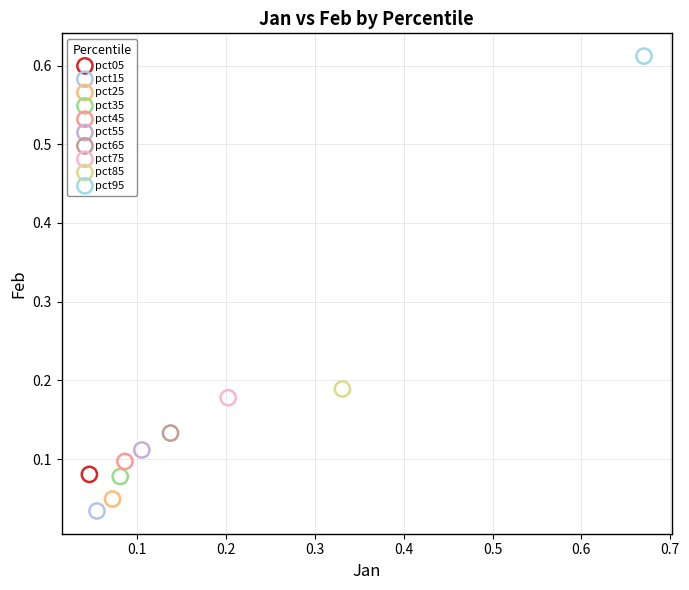

Which series contains the lowest Y value?

pct15